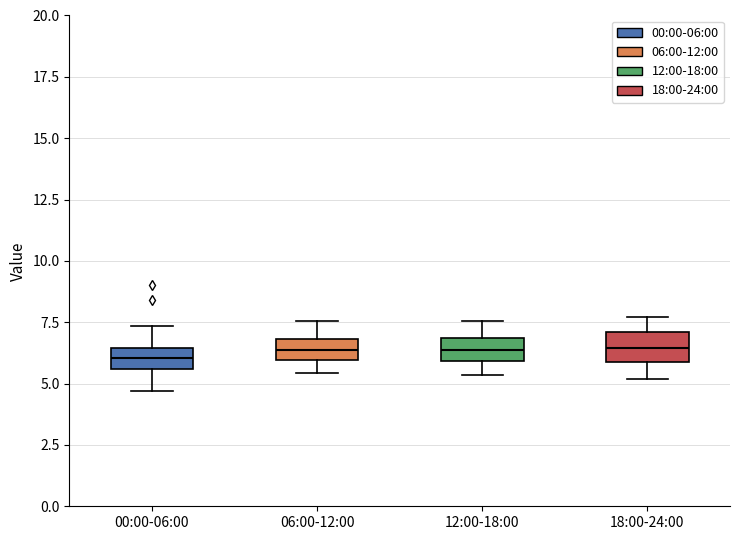

Where does the lower whisker of the box for 06:00-12:00 end on the y-axis? The values are not printed on the chart, so give them approximately, as read against the axis.

5.5